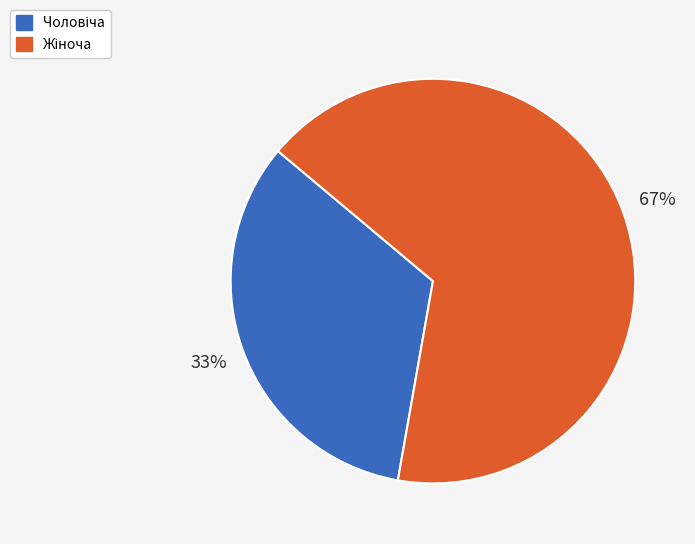

To the nearest percent, what is the average slice percentage?

50%